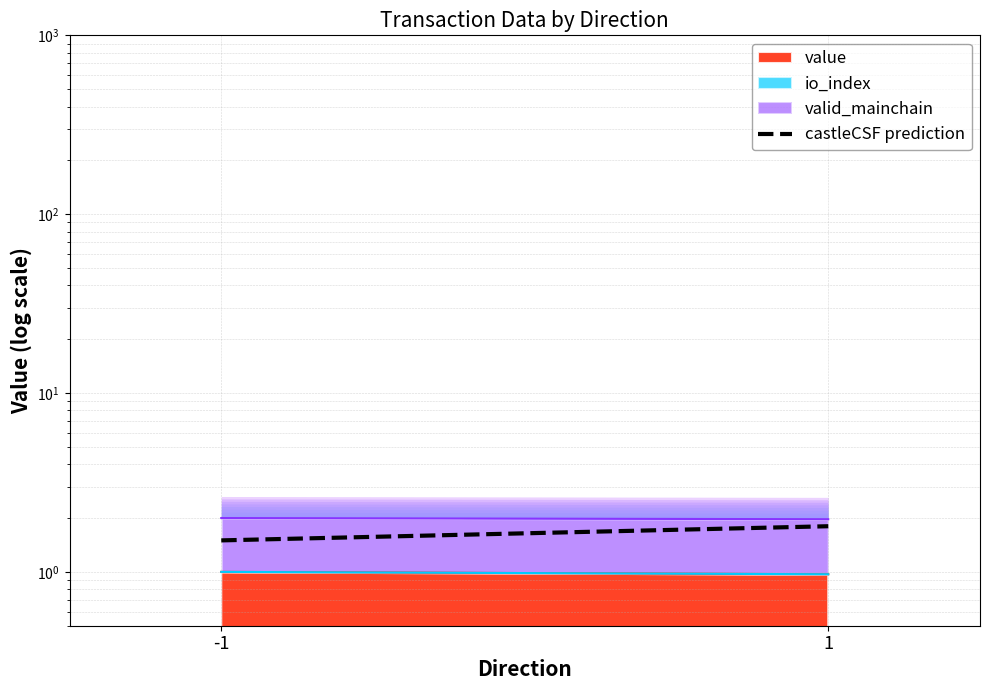

True or false: the data shows 2.4 at -1.

False